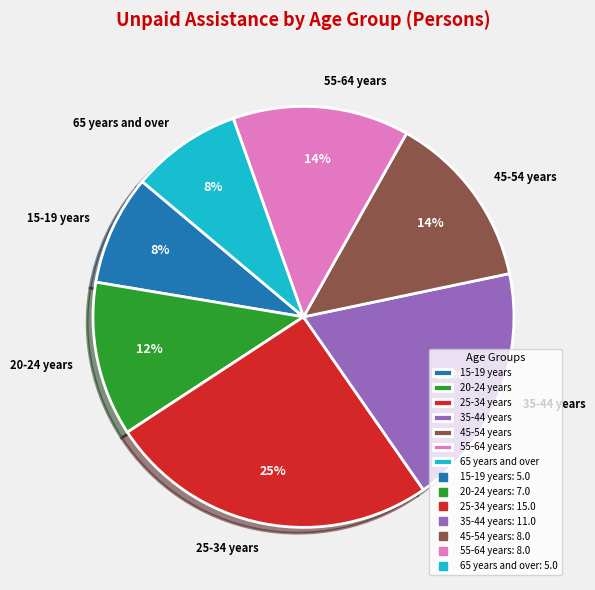

What percentage is the 25-34 years slice, to the nearest percent?

25%